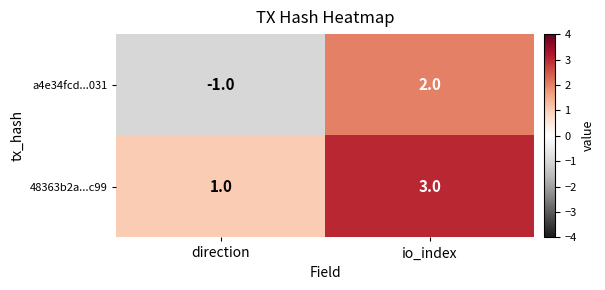

Where is 48363b2a...c99 nearest to the value 2?

direction